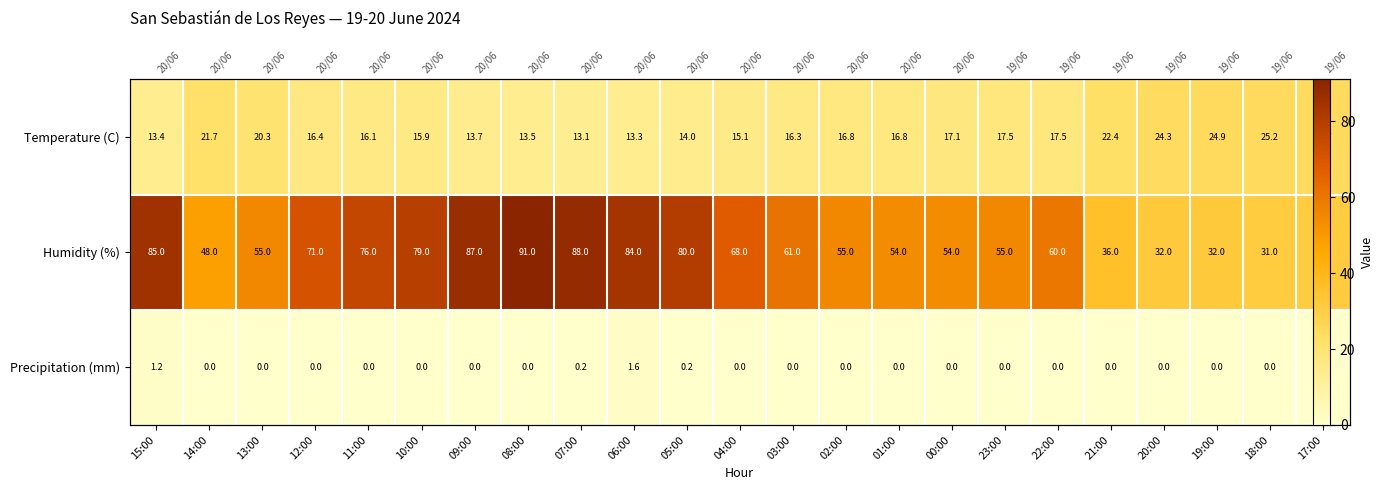

Which has a higher value, 18:00 or 15:00?

18:00